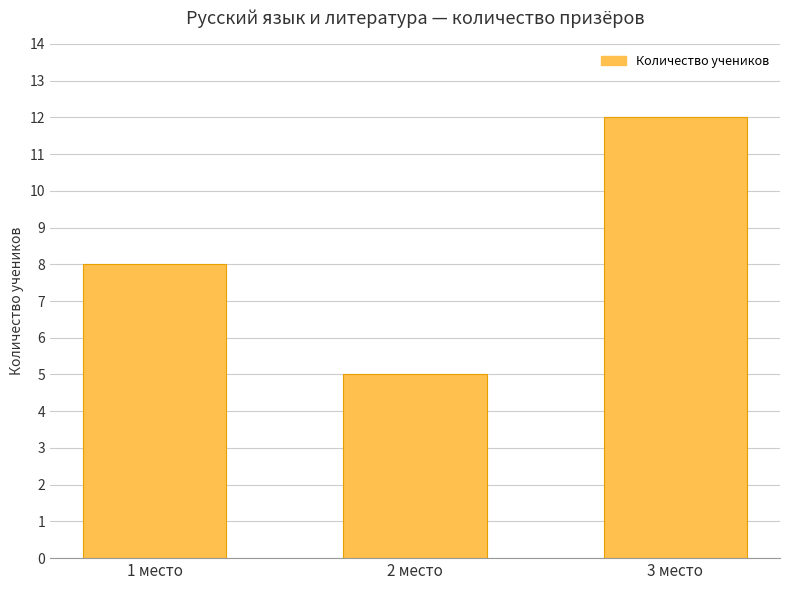

What is the difference between the maximum and minimum values?

7